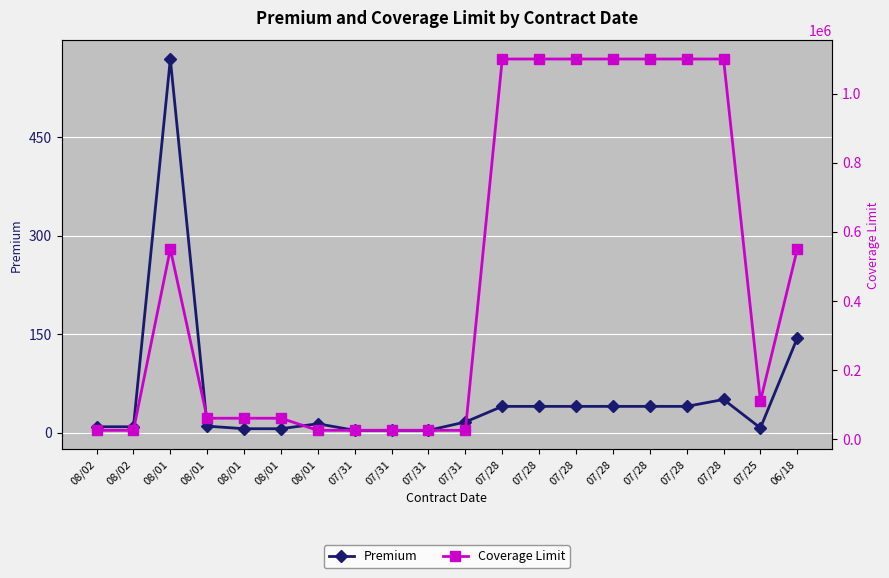

True or false: Coverage Limit and Premium intersect in this chart.

False